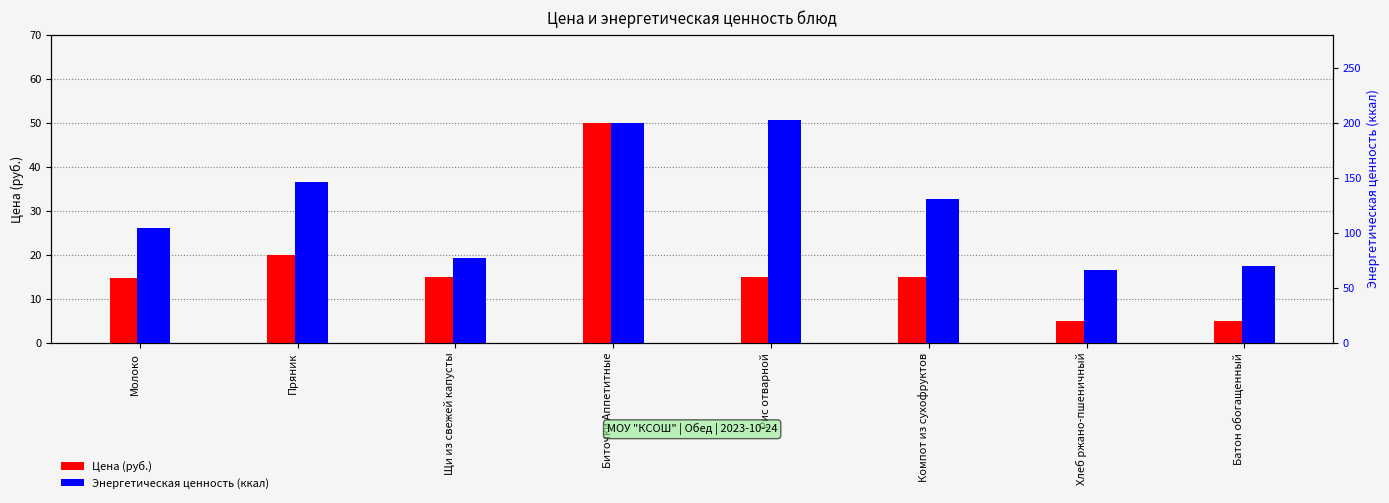

Where does the Энергетическая ценность (ккал) series first go above 131?

Пряник